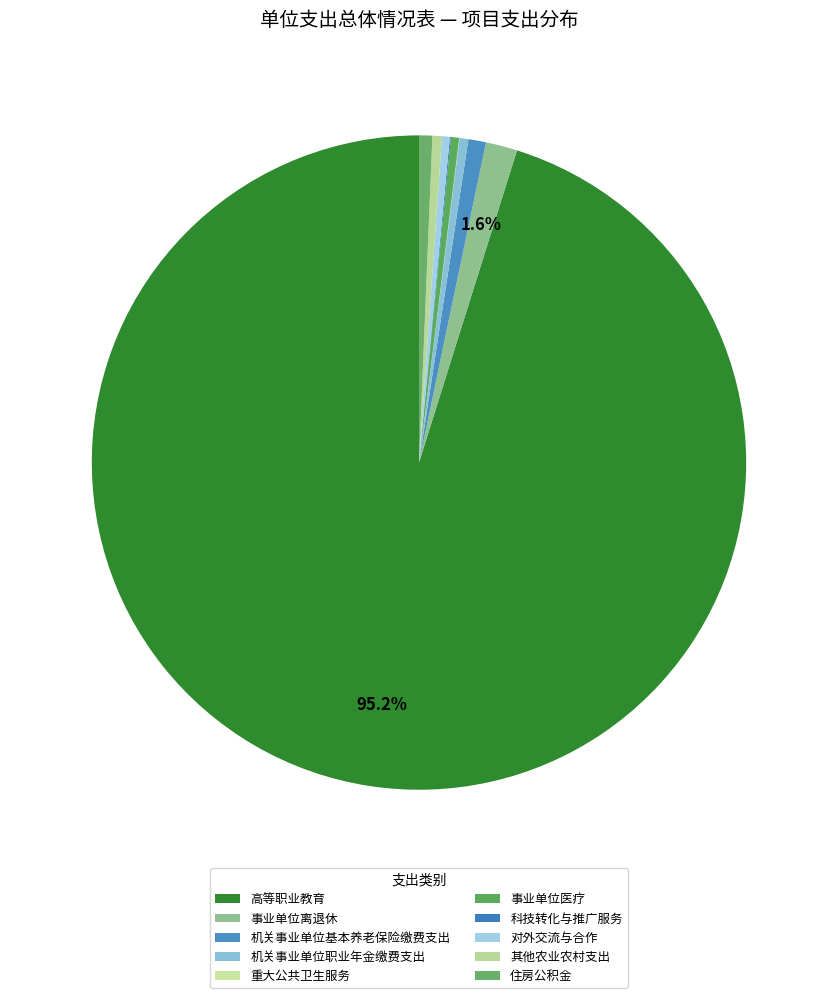

To the nearest percent, what is the combined percentage of 机关事业单位基本养老保险缴费支出 and 高等职业教育?

96%